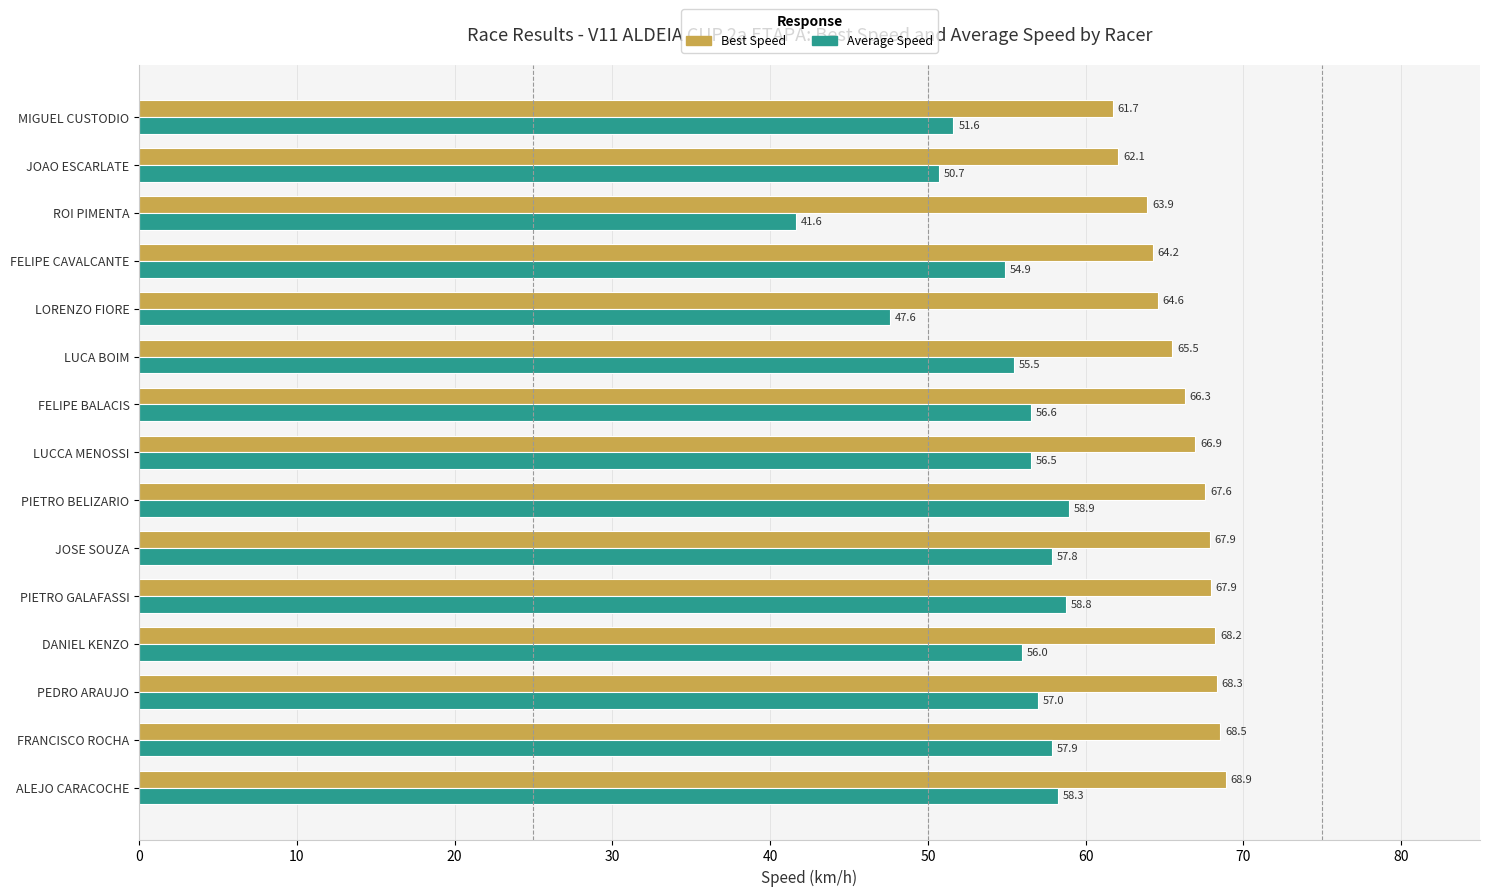

What is the difference between the maximum and minimum values in the Best Speed series?

7.1